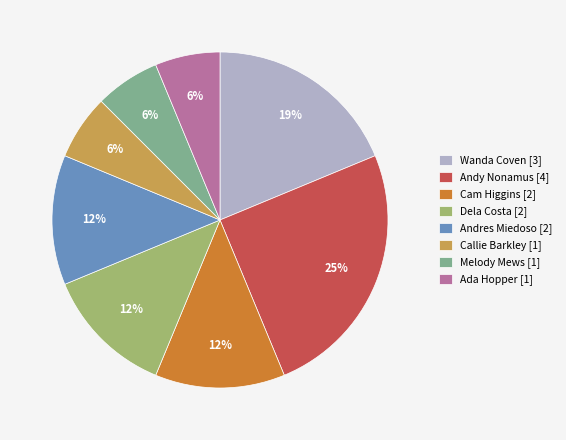

How many slices are in this pie chart?

8